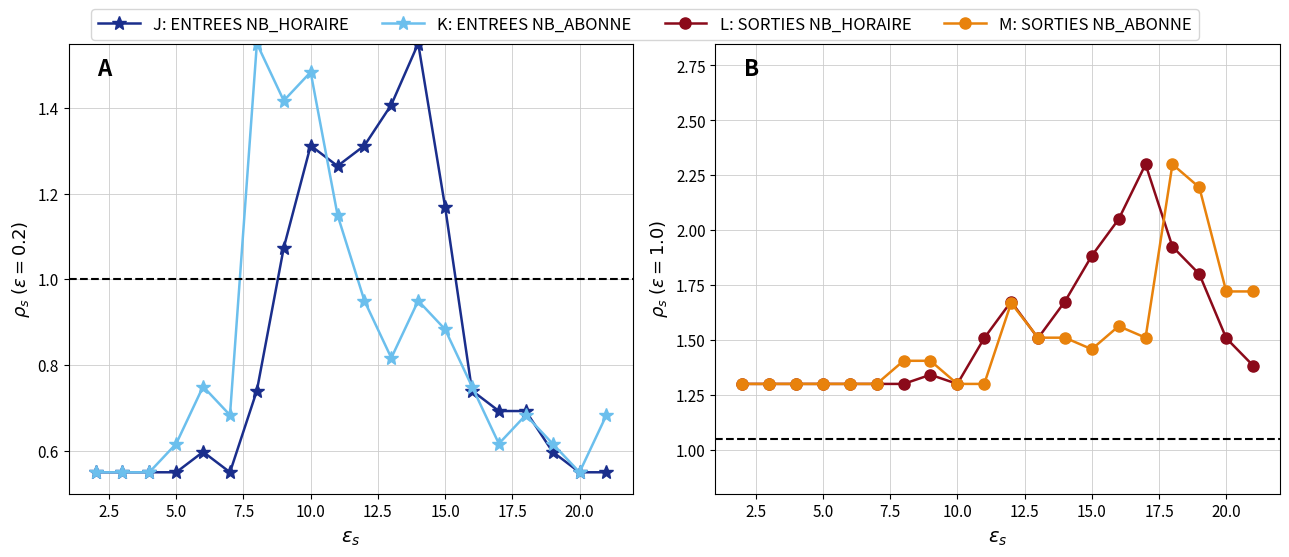

What are all the series names shown in the legend?

ENTREES NB_HORAIRE, ENTREES NB_ABONNE, SORTIES NB_HORAIRE, SORTIES NB_ABONNE